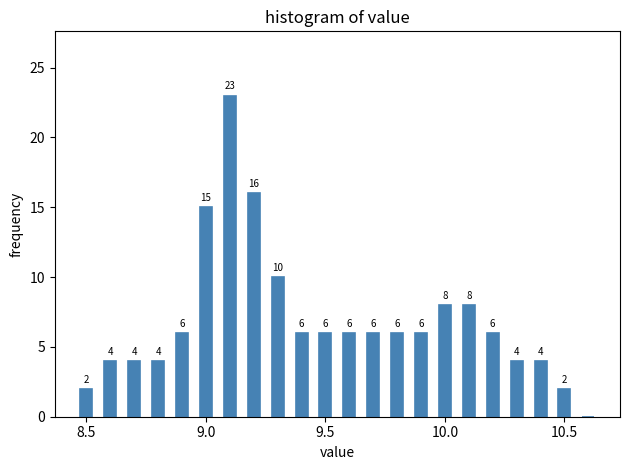

Read against the x-axis, roughly where is the centre of the tallest bar?

9.10